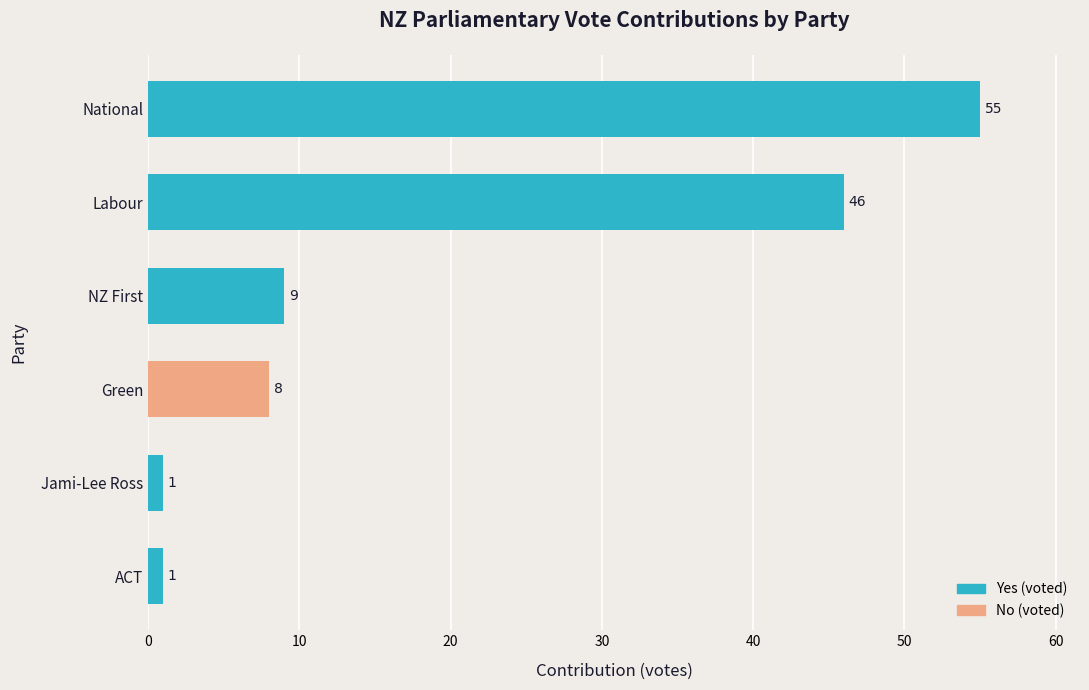

How many bars are there in total?

6